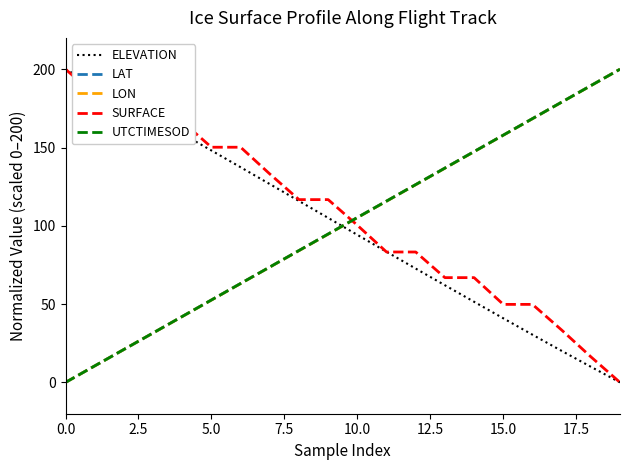

What is the maximum value shown in the chart?

200.0